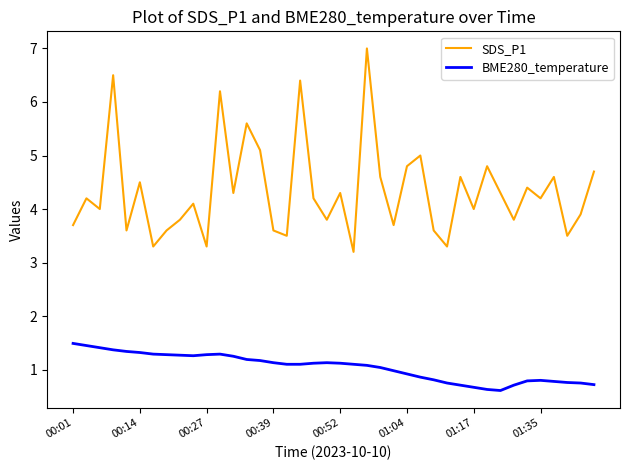

True or false: BME280_temperature and SDS_P1 cross at least once.

False